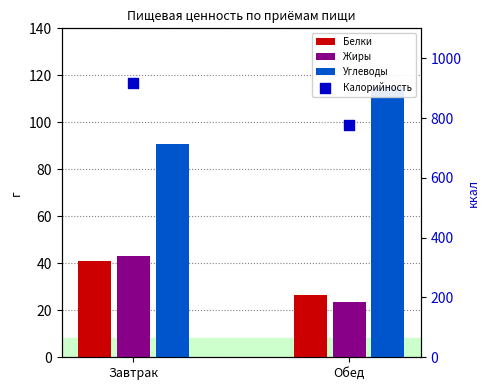

Which series has the largest total across all categories?

Калорийность